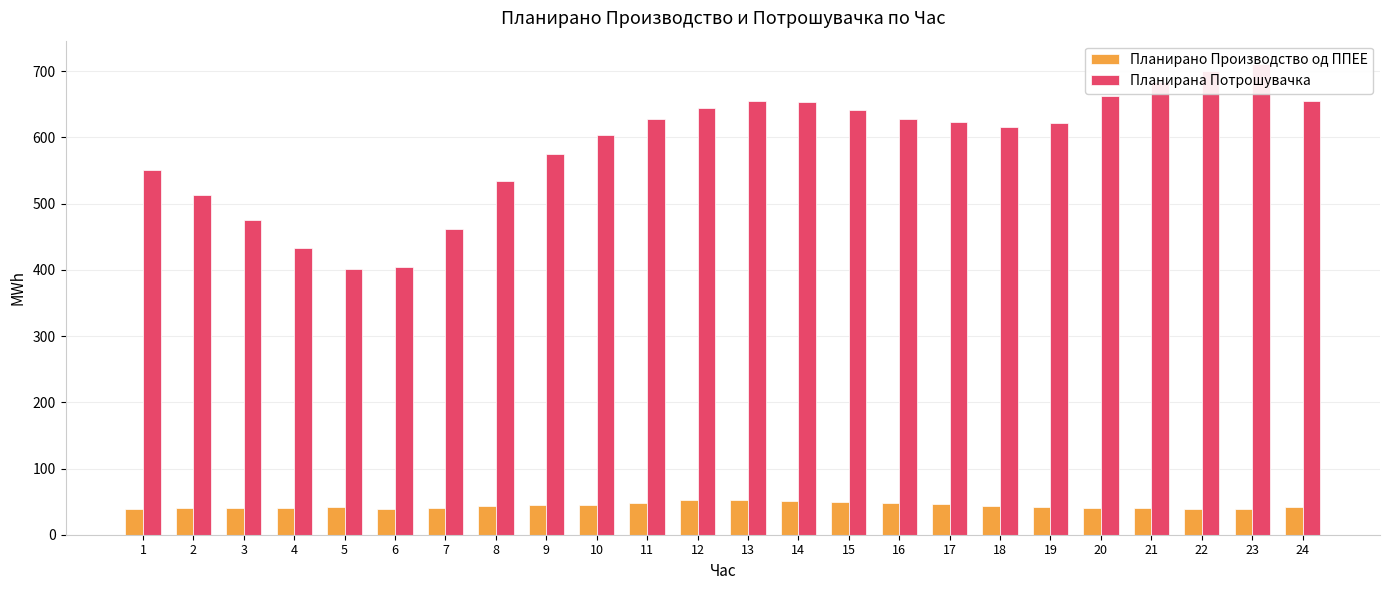

What are all the series names shown in the legend?

Планирано Производство од ППЕЕ, Планирана Потрошувачка